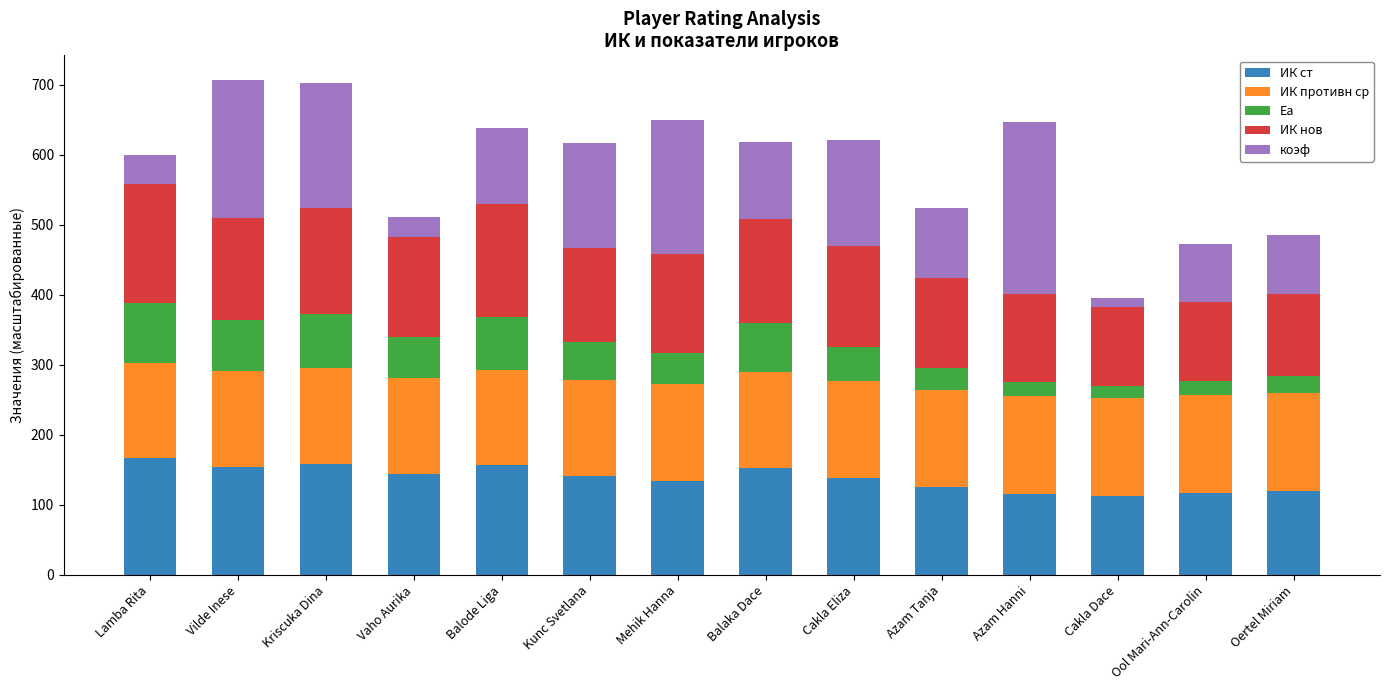

What is the minimum value for ИК ст?

112.9